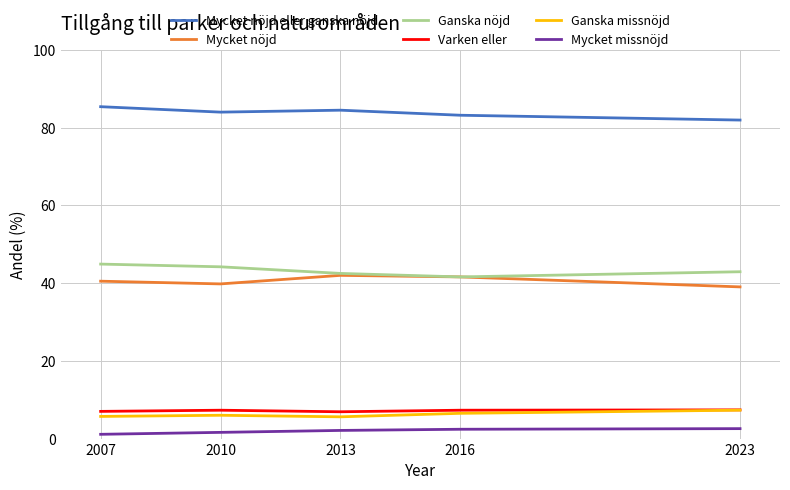

True or false: Varken eller has a value of 1.9 at 2016.

False